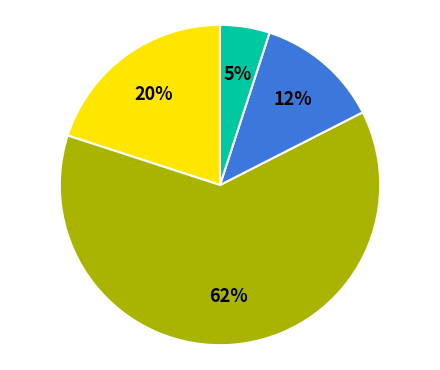

Is there a majority slice in this chart?

Yes